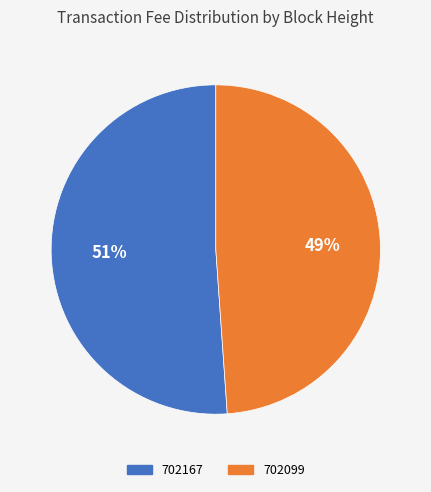

Which slice represents more than half of the pie?

702167